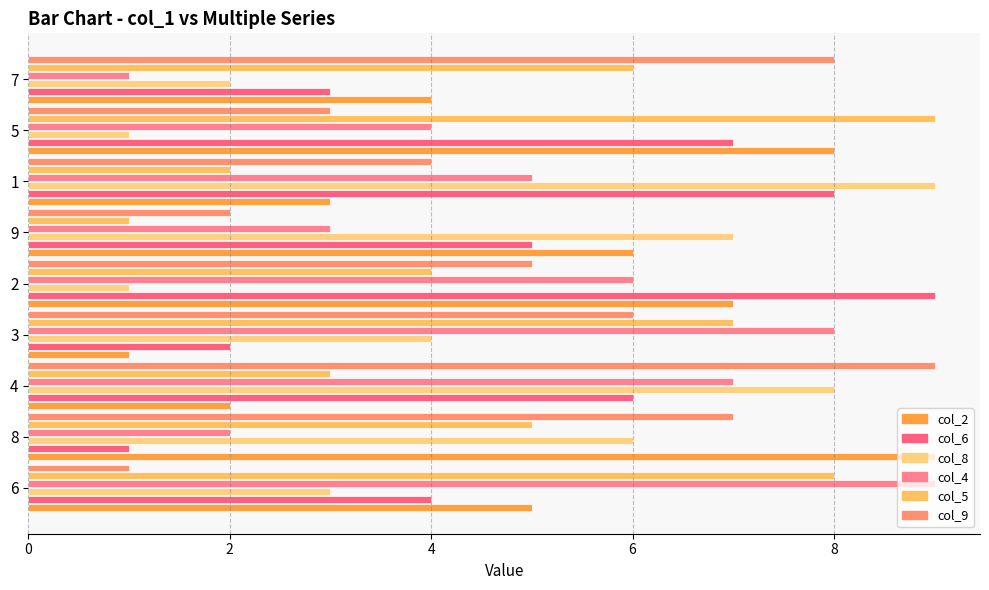

Which label corresponds to the largest value in the chart?

2